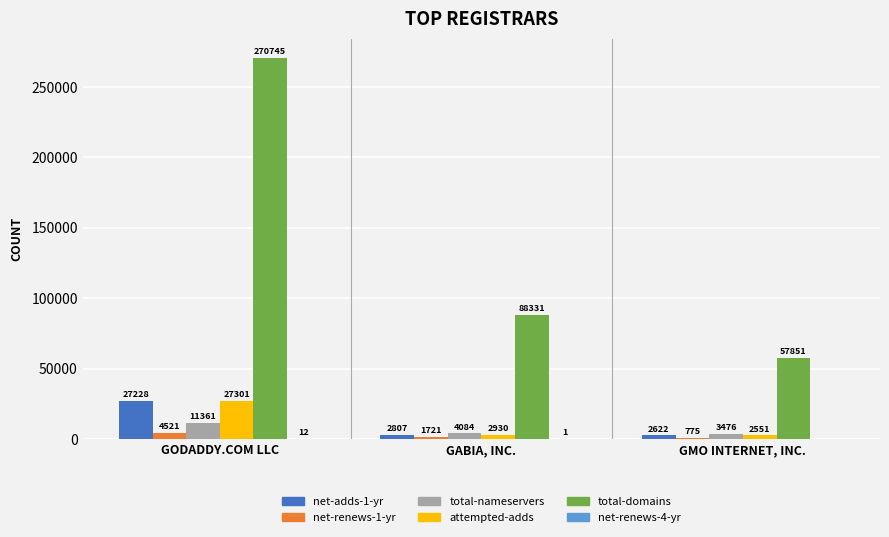

What is the maximum value for net-renews-1-yr?

4521